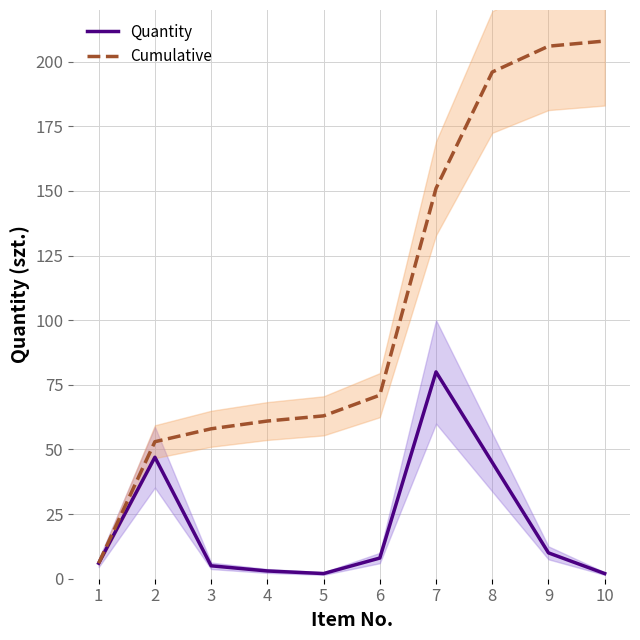

What is the value of the Cumulative point at the 5th from the left?

63